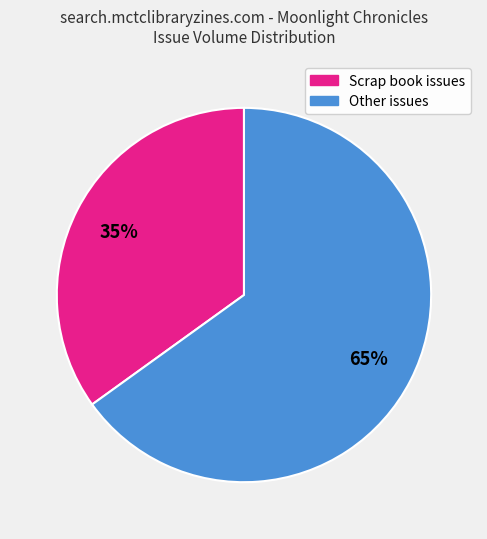

Count the number of slices in the pie.

2